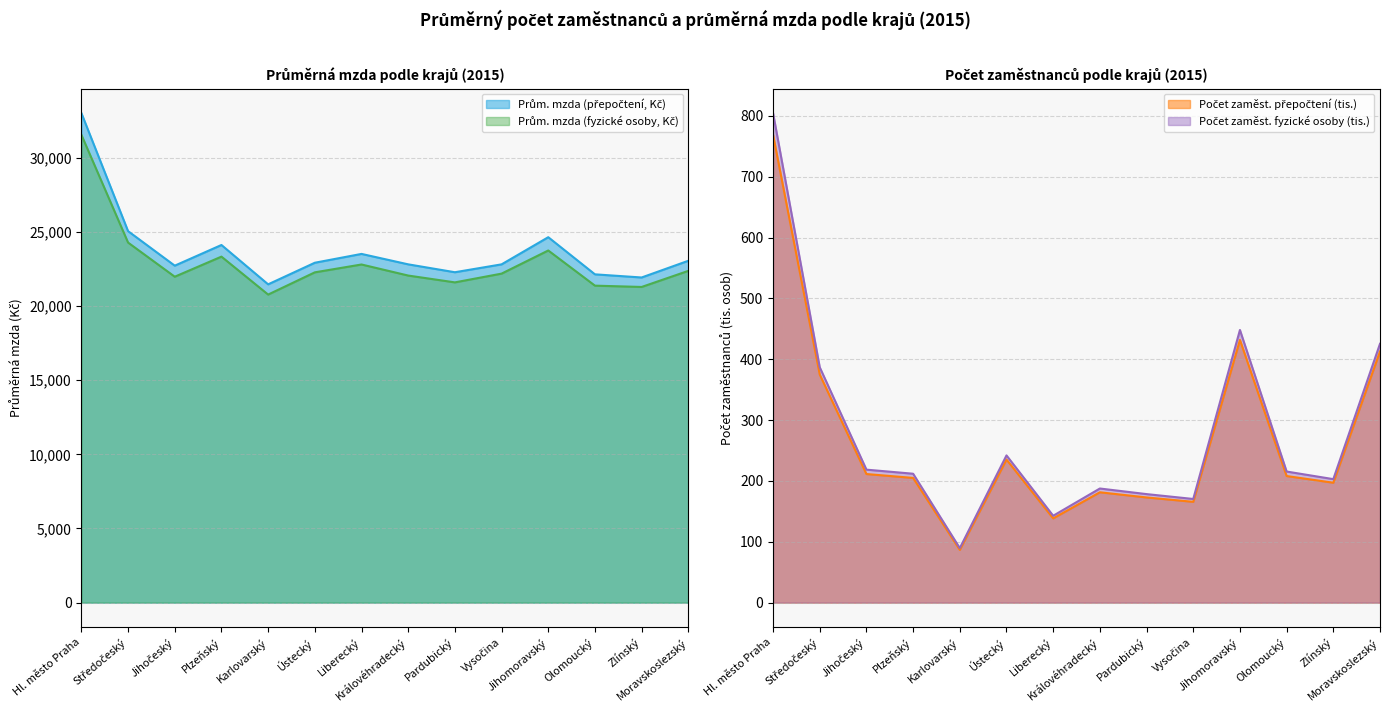

What is the label of the 12th point from the left?

Olomoucký